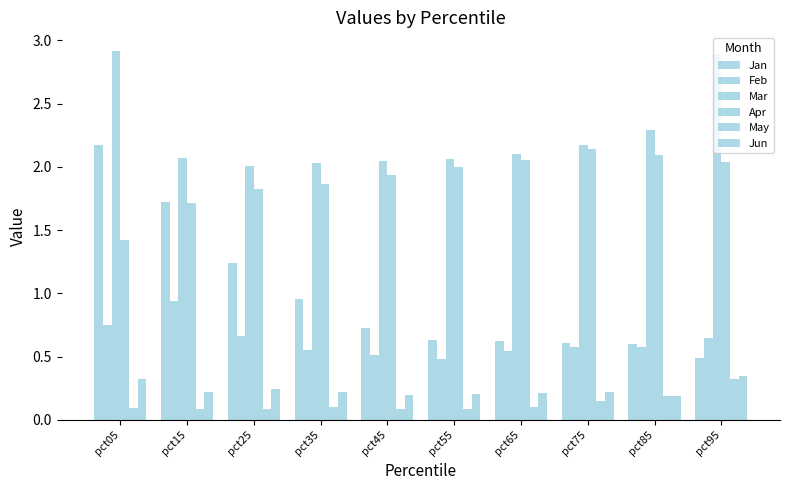

What is the value of the Jun bar at the 6th from the left?

0.2